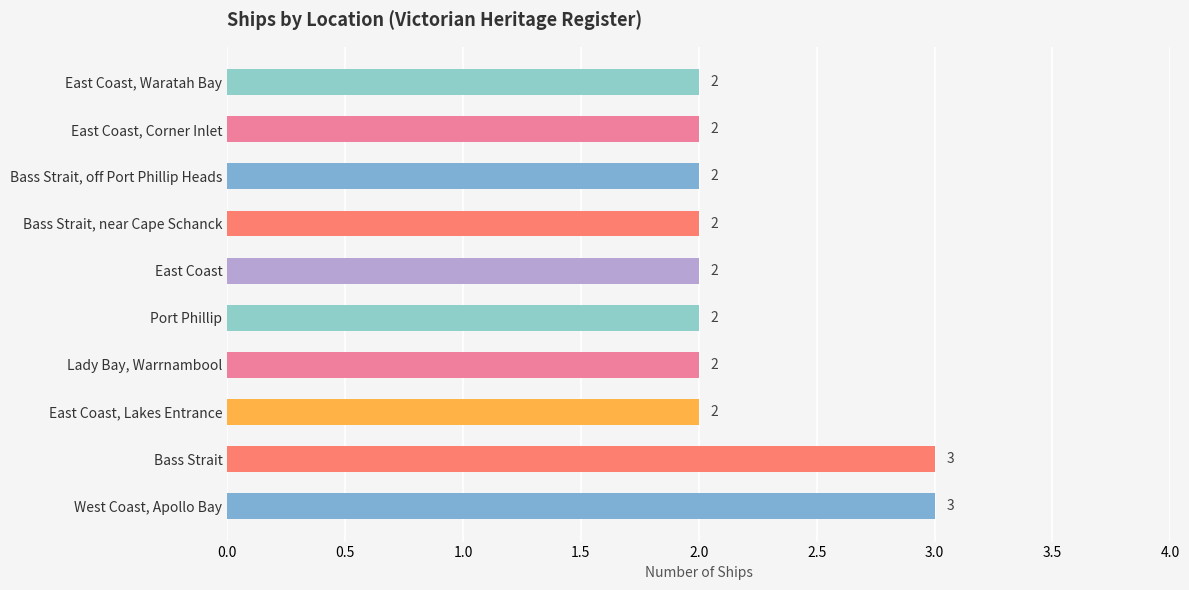

What is the difference between the second highest and second lowest values?

1